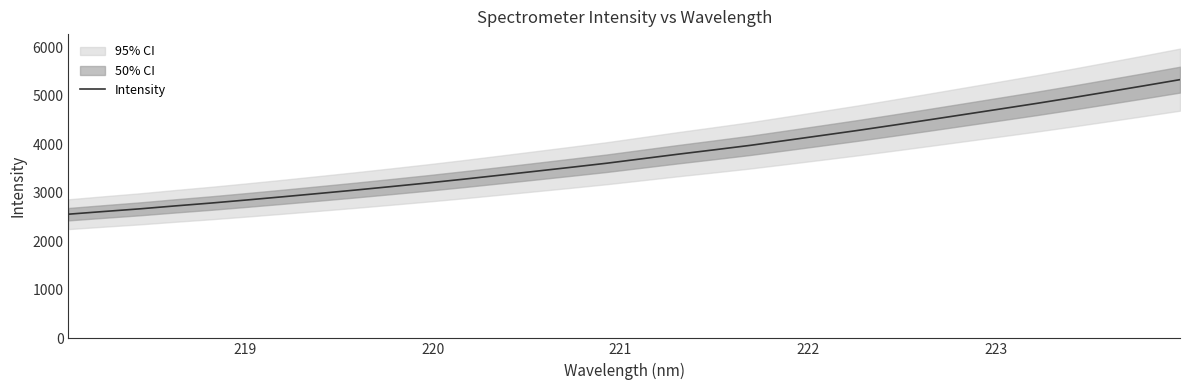

What is the maximum value for Intensity?

5330.7